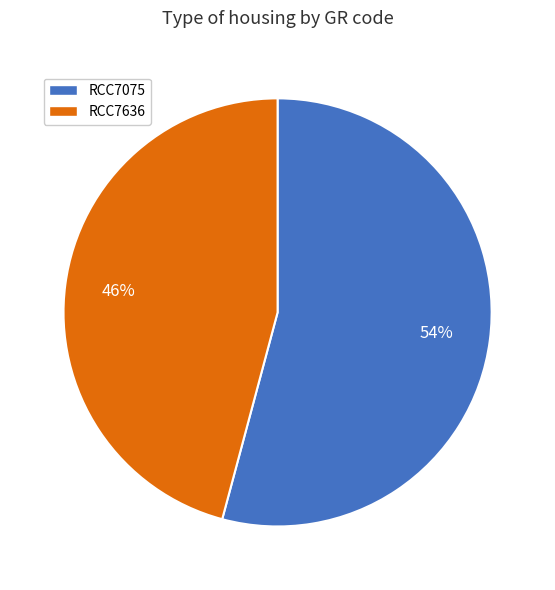

Is RCC7075 the majority of the pie?

Yes